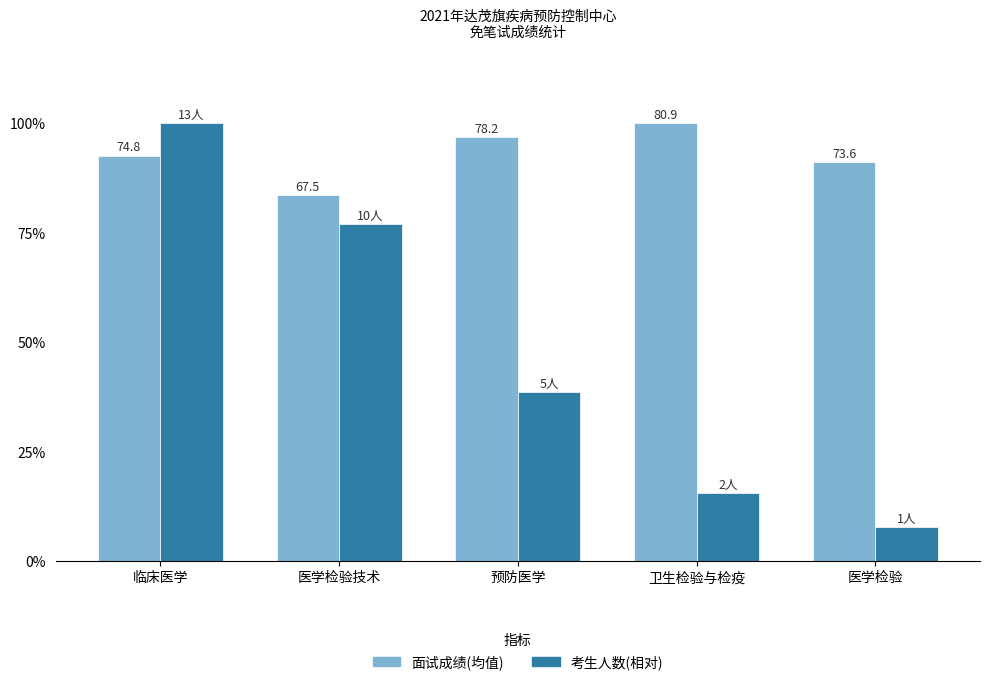

Rank the categories by 面试成绩(均值) value from lowest to highest.

医学检验技术, 医学检验, 临床医学, 预防医学, 卫生检验与检疫